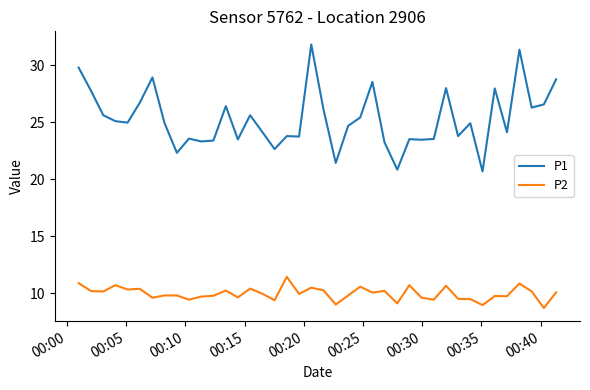

Which series has the largest range (max minus min)?

P1